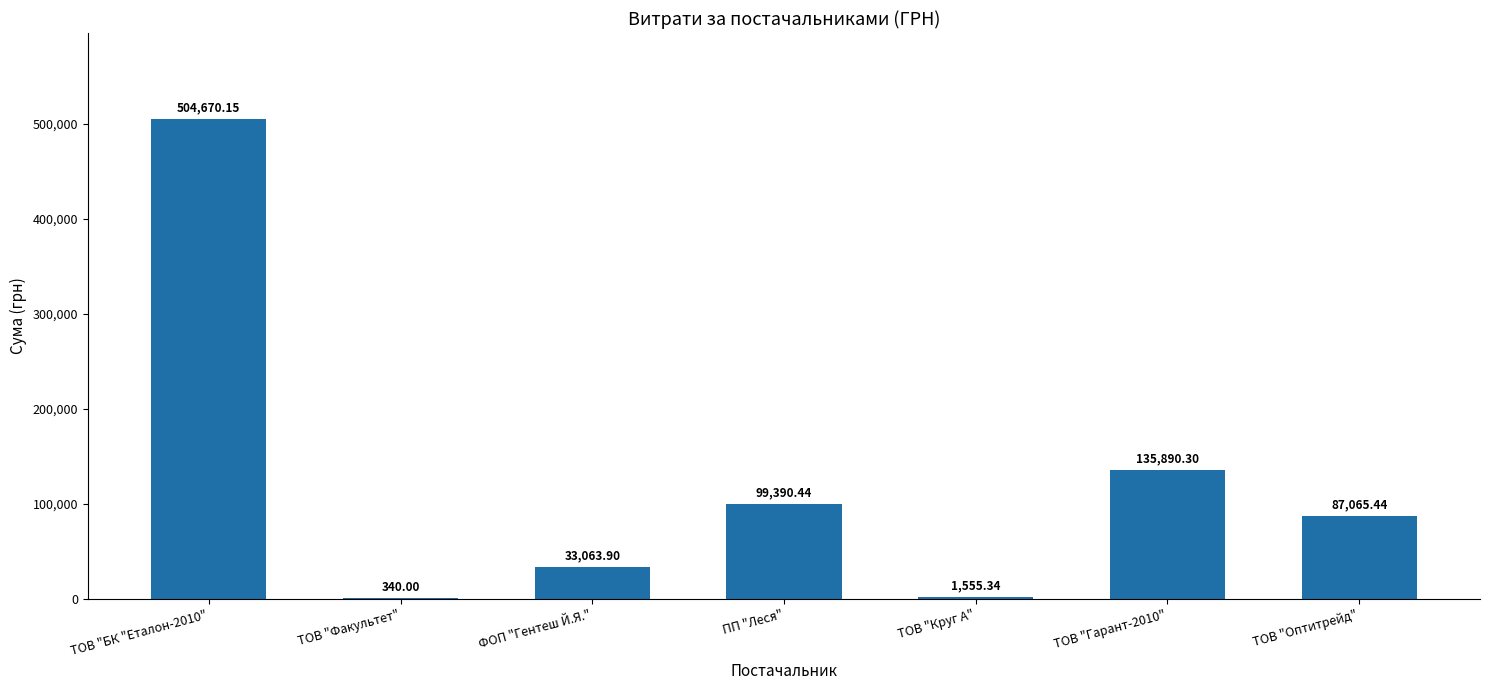

Reading left to right, list all the values displayed in this chart.

504670.2	340.0	33063.9	99390.4	1555.3	135890.3	87065.4